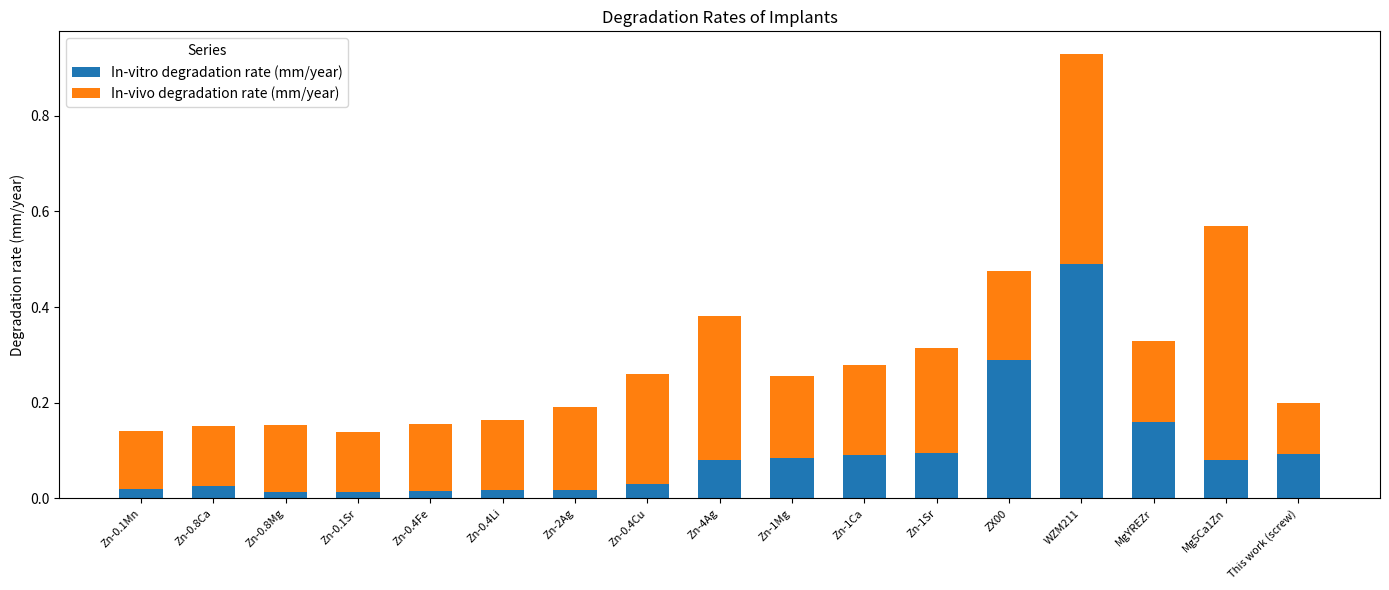

What is the sum of all In-vitro degradation rate (mm/year) values?

1.6